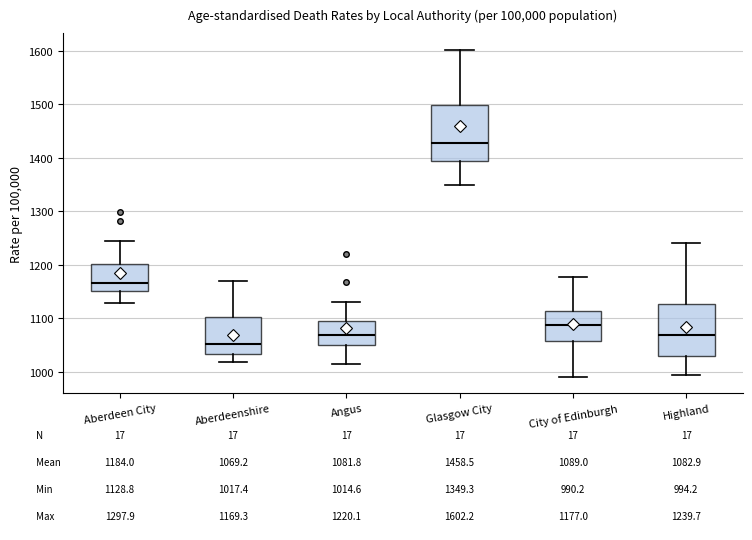

Which box's median line is the highest?

Glasgow City